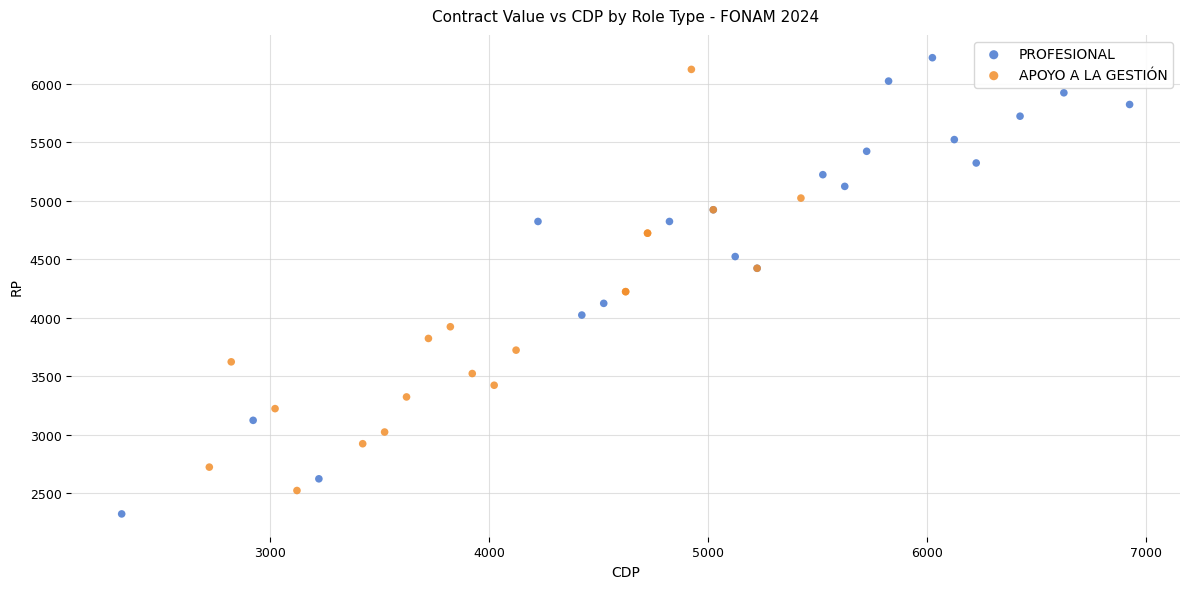

Which series contains the lowest Y value?

PROFESIONAL